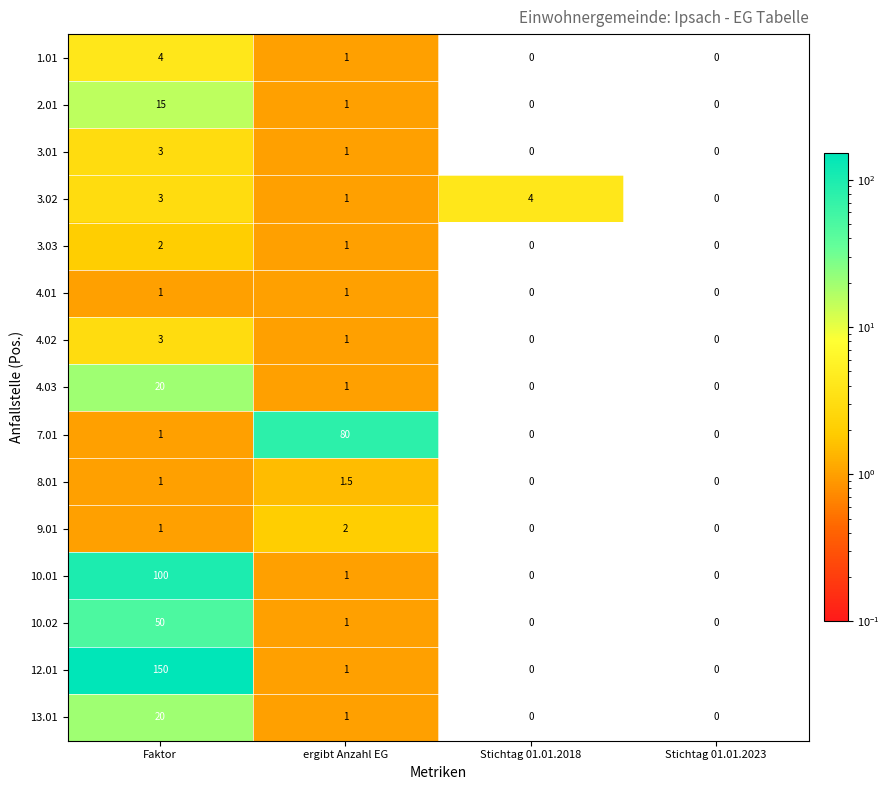

Count the 4.01 values in the range 0 to 1.

4